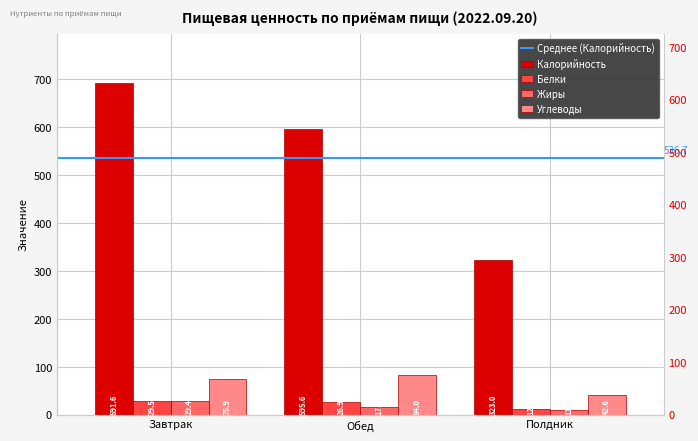

Which label corresponds to the largest value in the chart?

Завтрак